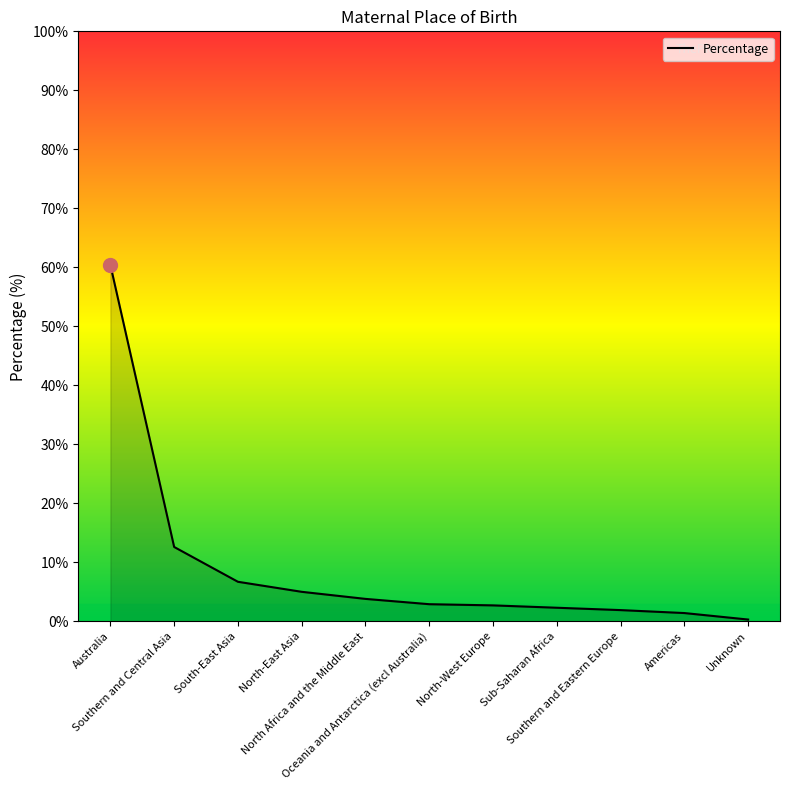

Count the number of categories in the chart.

11